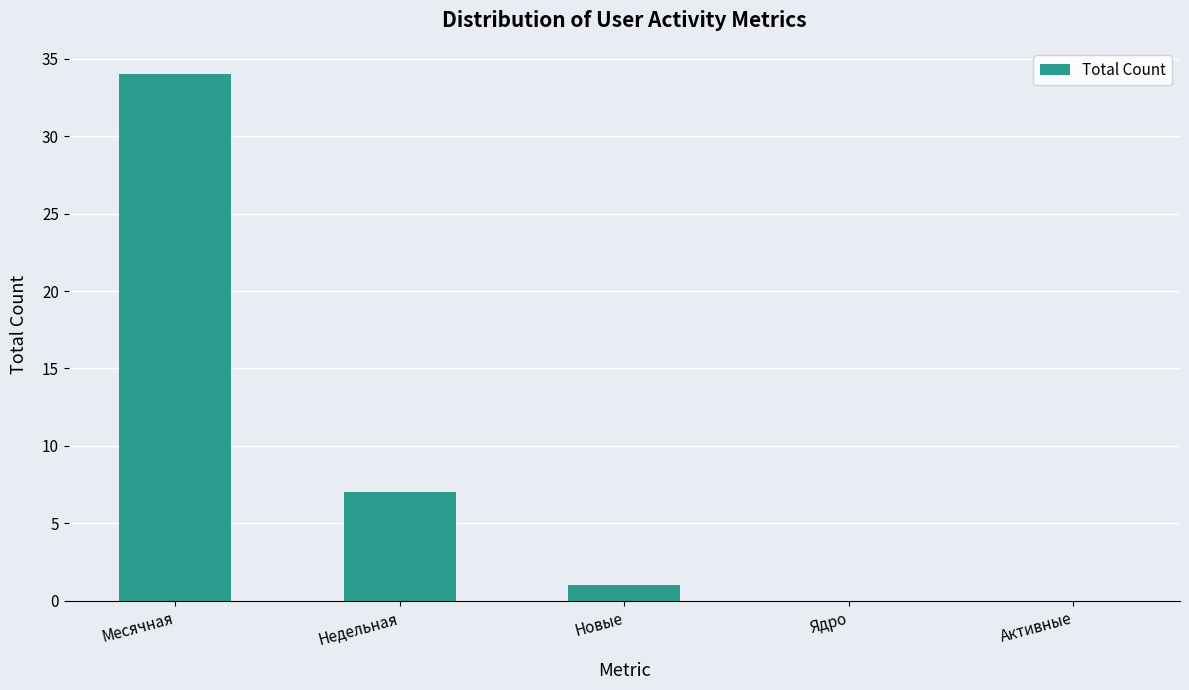

What is the greatest value displayed?

34